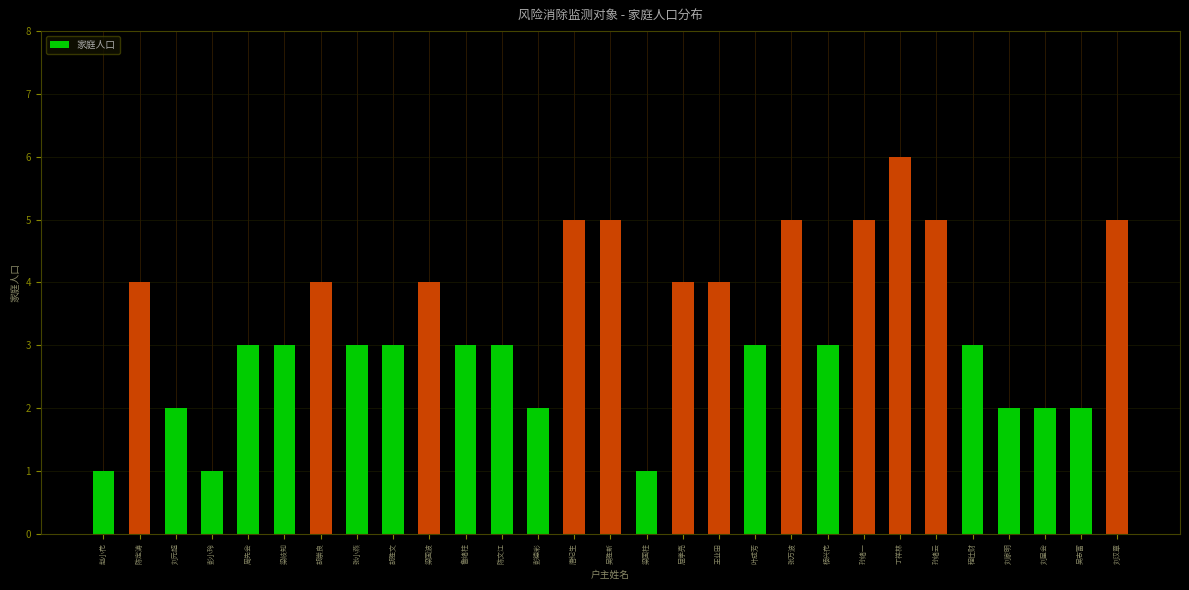

How many distinct data groups are displayed?

1